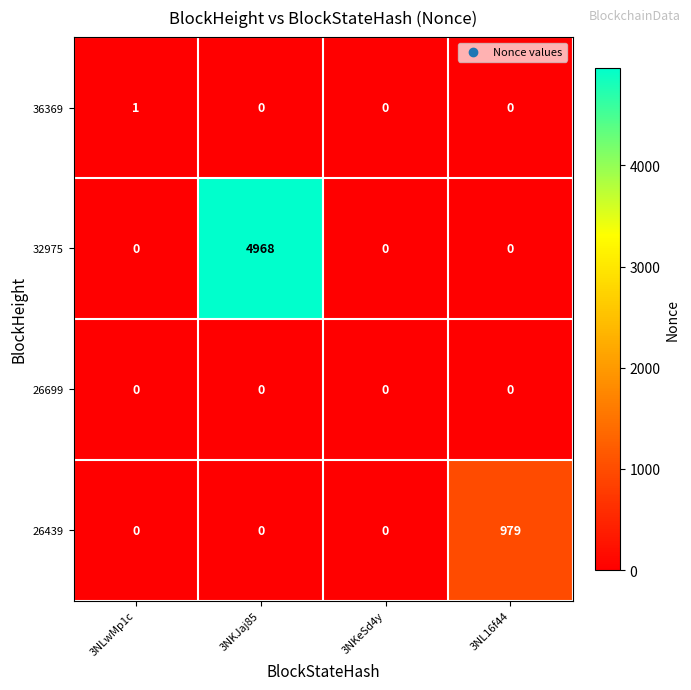

Reading right to left, extract all data points from this chart.

36369: 3NL16f44=0	3NKeSd4y=0	3NKJaj85=0	3NLwMp1c=1
32975: 3NL16f44=0	3NKeSd4y=0	3NKJaj85=4968	3NLwMp1c=0
26699: 3NL16f44=0	3NKeSd4y=0	3NKJaj85=0	3NLwMp1c=0
26439: 3NL16f44=979	3NKeSd4y=0	3NKJaj85=0	3NLwMp1c=0